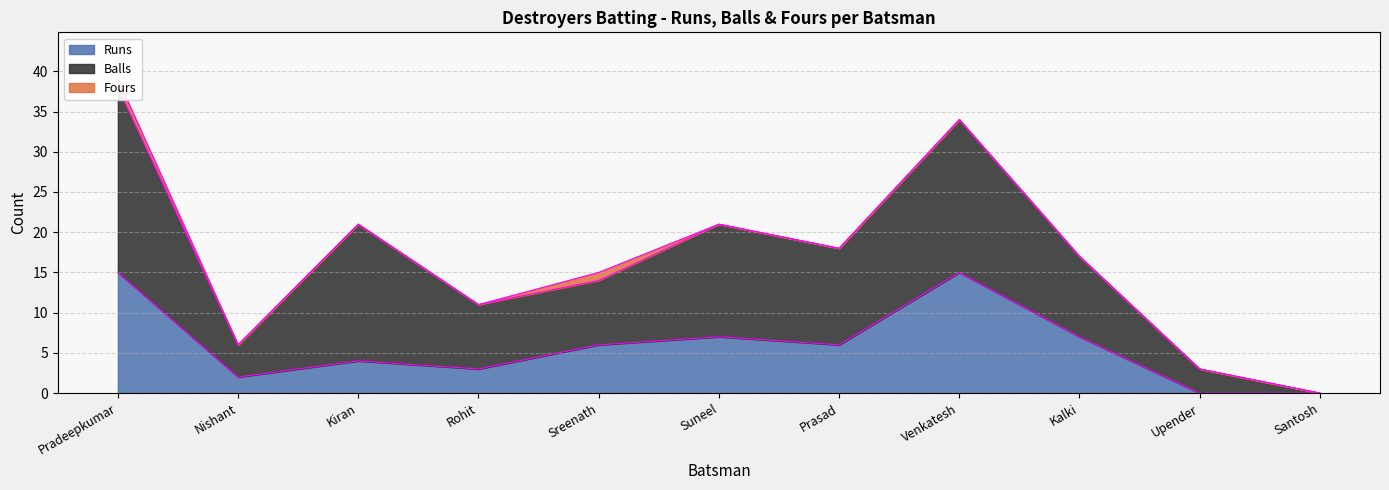

Rank the series by their average value, from highest to lowest.

Balls, Runs, Fours